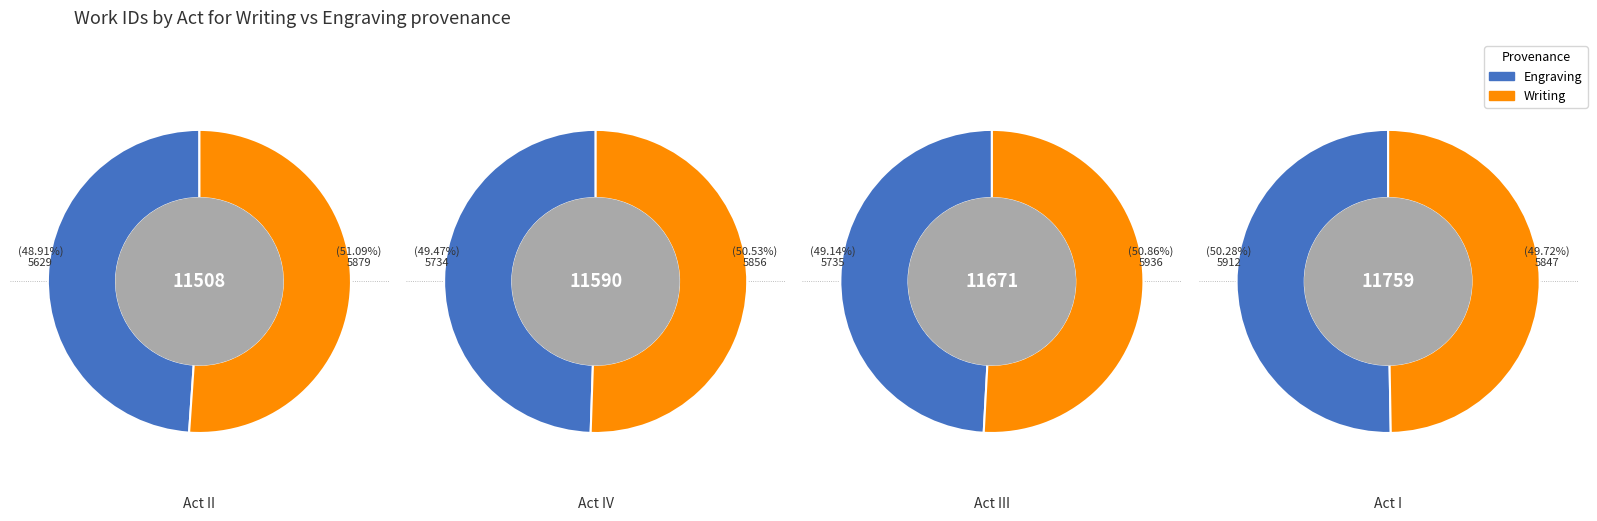

True or false: 1 accounts for 25% of the total.

True